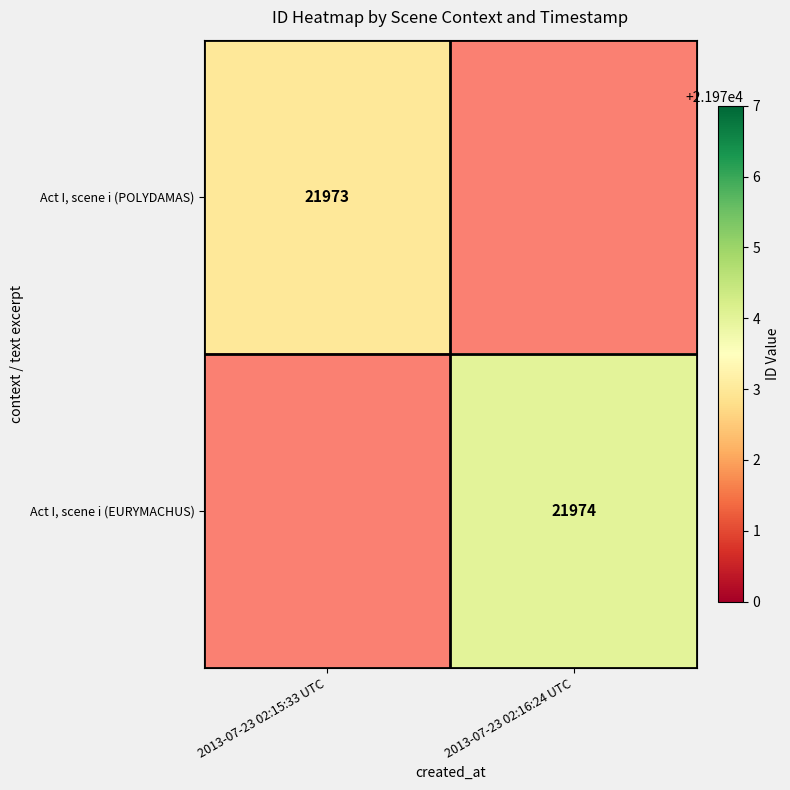

Which has a higher value, 2013-07-23 02:16:24 UTC or 2013-07-23 02:15:33 UTC?

2013-07-23 02:15:33 UTC